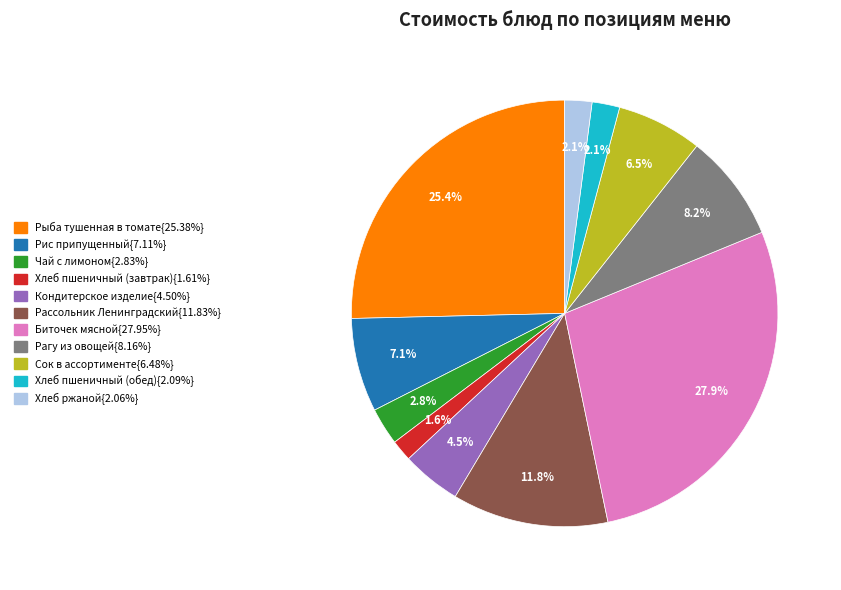

Is there any slice that represents more than half of the pie?

No